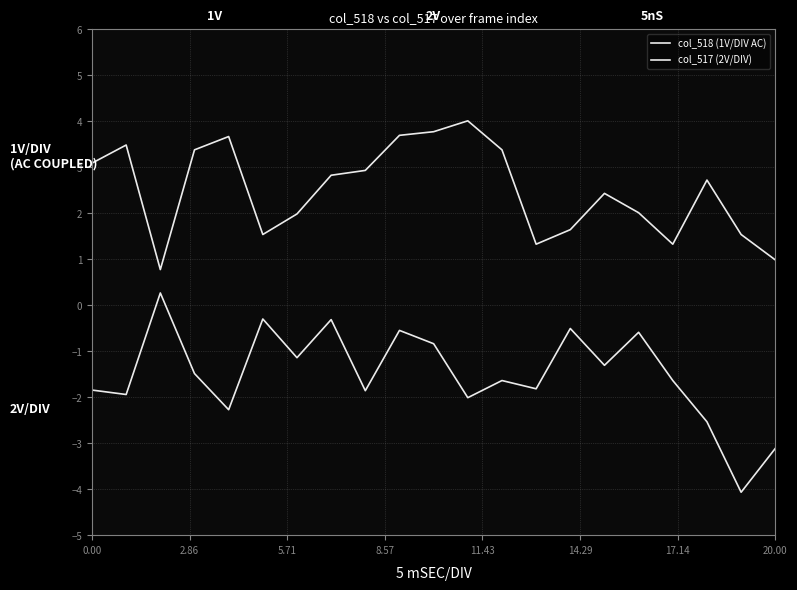

Is this an area chart (filled region under the line)?

No